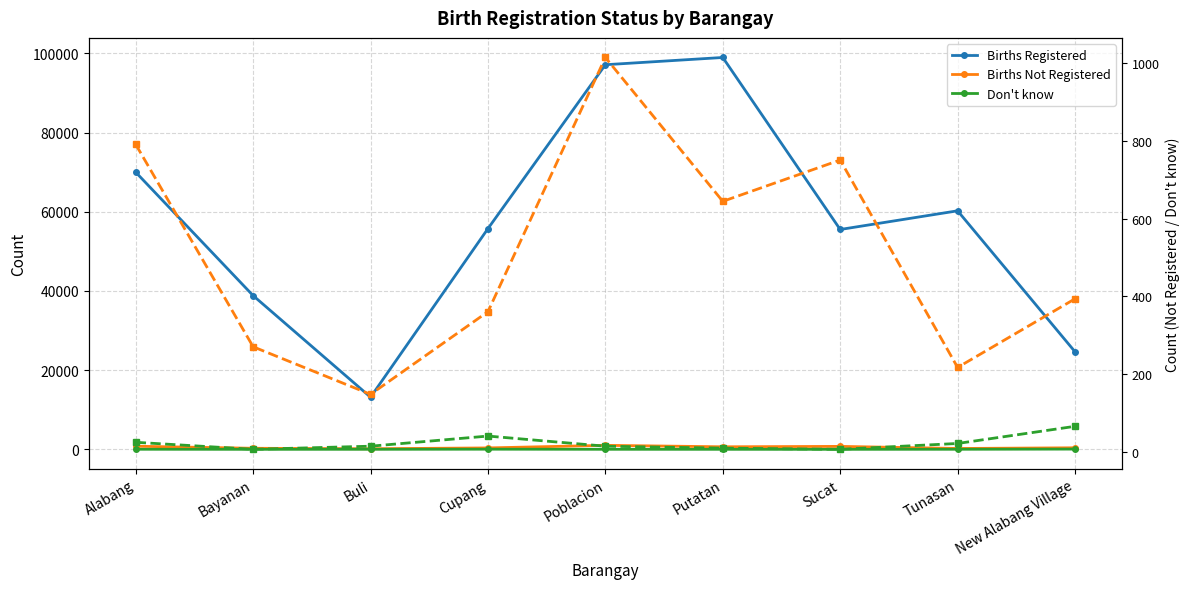

What is the total value across all series at Cupang?

56561